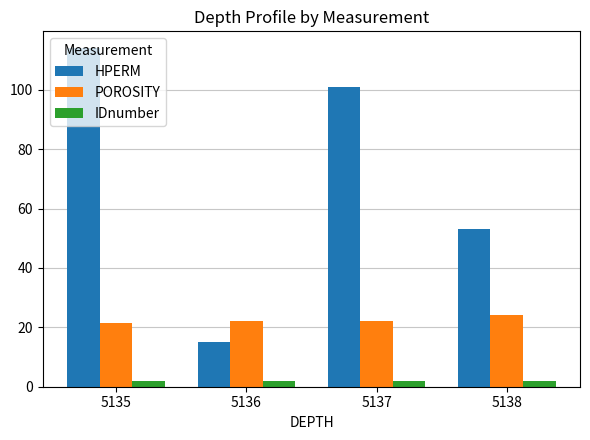

What is the value of the HPERM bar at the 1st from the left?

114.0